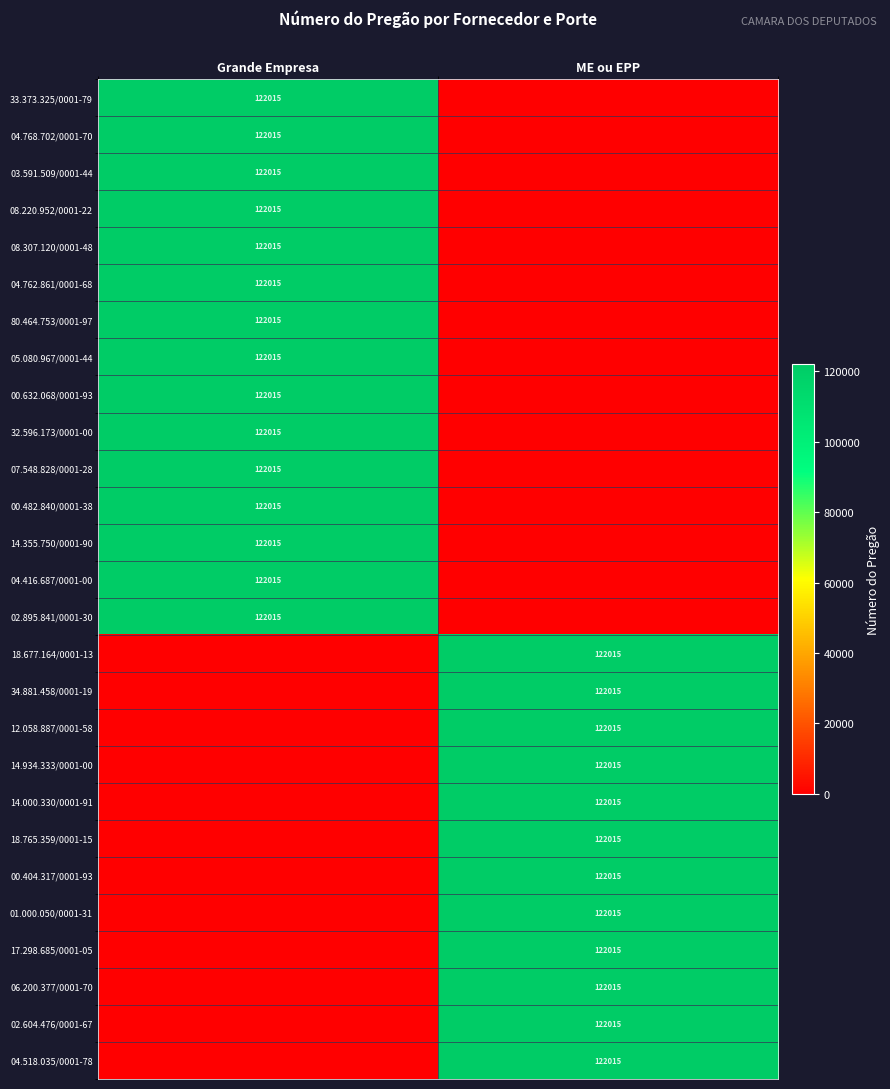

True or false: 32.596.173/0001-00 has a value of 122015 at Grande Empresa.

True